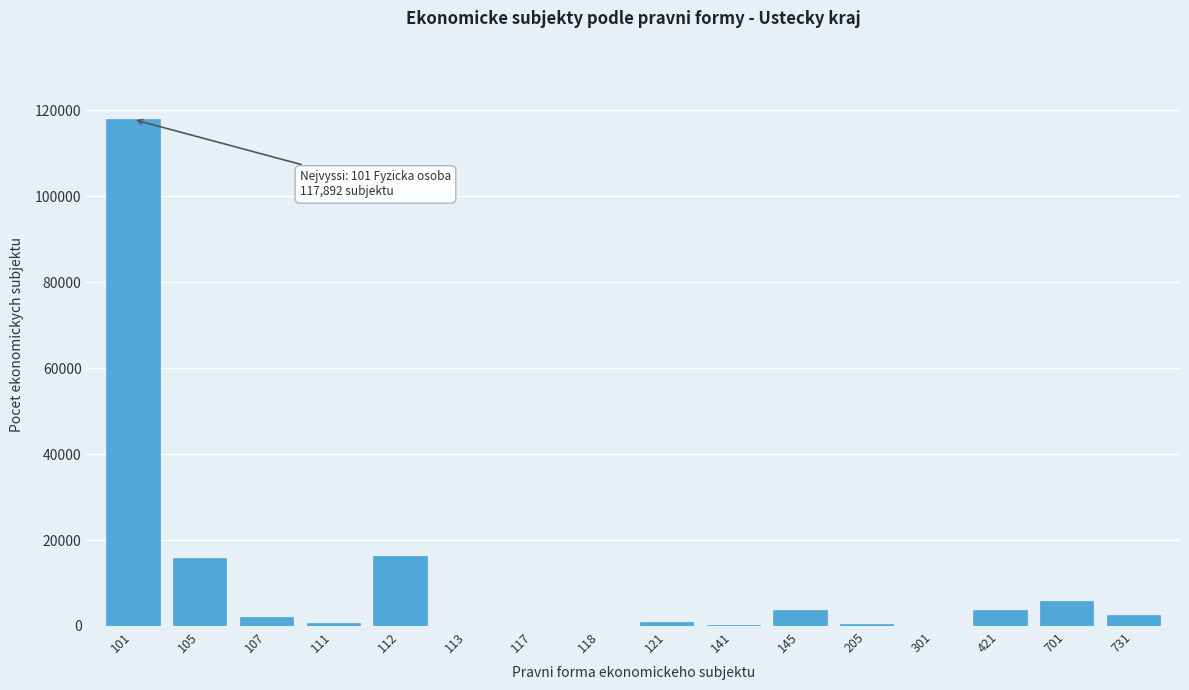

Is it true that the value at 105 is 6370?

False